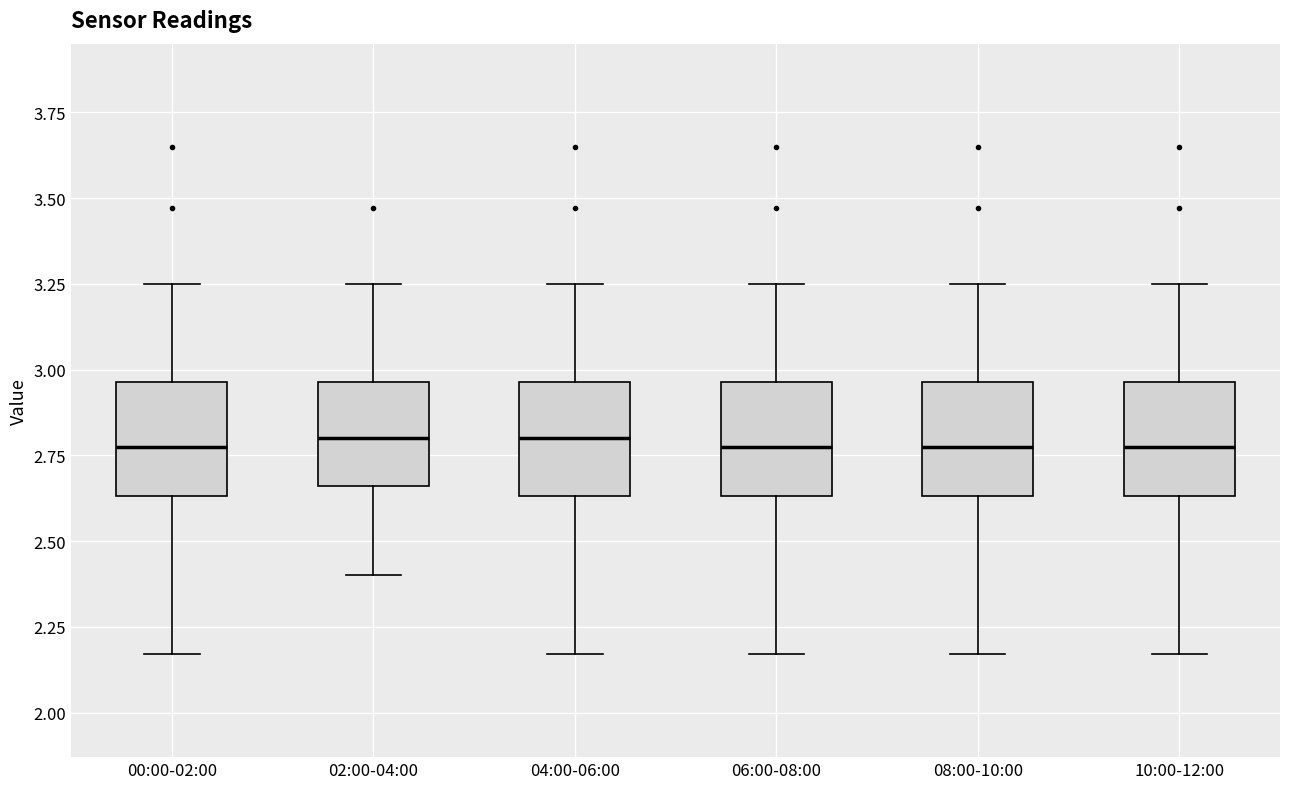

Reading left to right, transcribe this box plot: for each box, give where its median line is, the range the box spans, and where its two whiskers end, as read against the y-axis. The values are not printed on the chart, so give them approximately, as read against the axis.

00:00-02:00: median 2.80, box 2.65 to 2.95, whiskers 2.15 to 3.25
02:00-04:00: median 2.80, box 2.65 to 2.95, whiskers 2.40 to 3.25
04:00-06:00: median 2.80, box 2.65 to 2.95, whiskers 2.15 to 3.25
06:00-08:00: median 2.80, box 2.65 to 2.95, whiskers 2.15 to 3.25
08:00-10:00: median 2.80, box 2.65 to 2.95, whiskers 2.15 to 3.25
10:00-12:00: median 2.80, box 2.65 to 2.95, whiskers 2.15 to 3.25